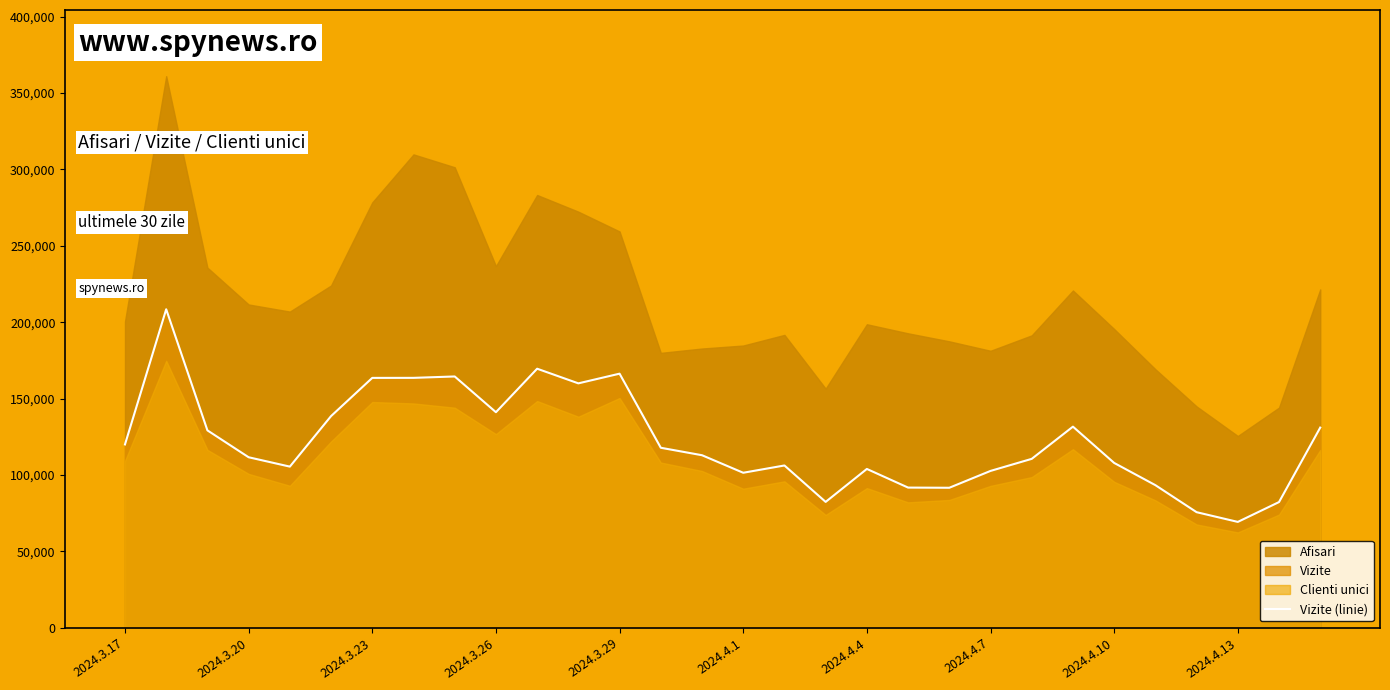

What is the highest value of the Vizite (linie) series?

208431